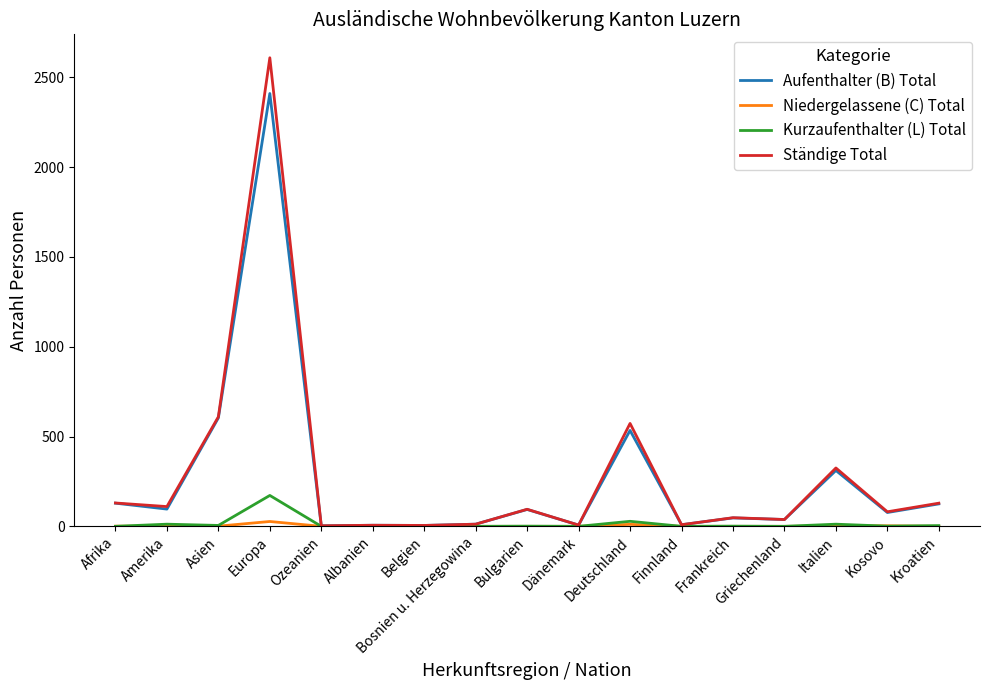

Which series has the largest range (max minus min)?

Ständige Total